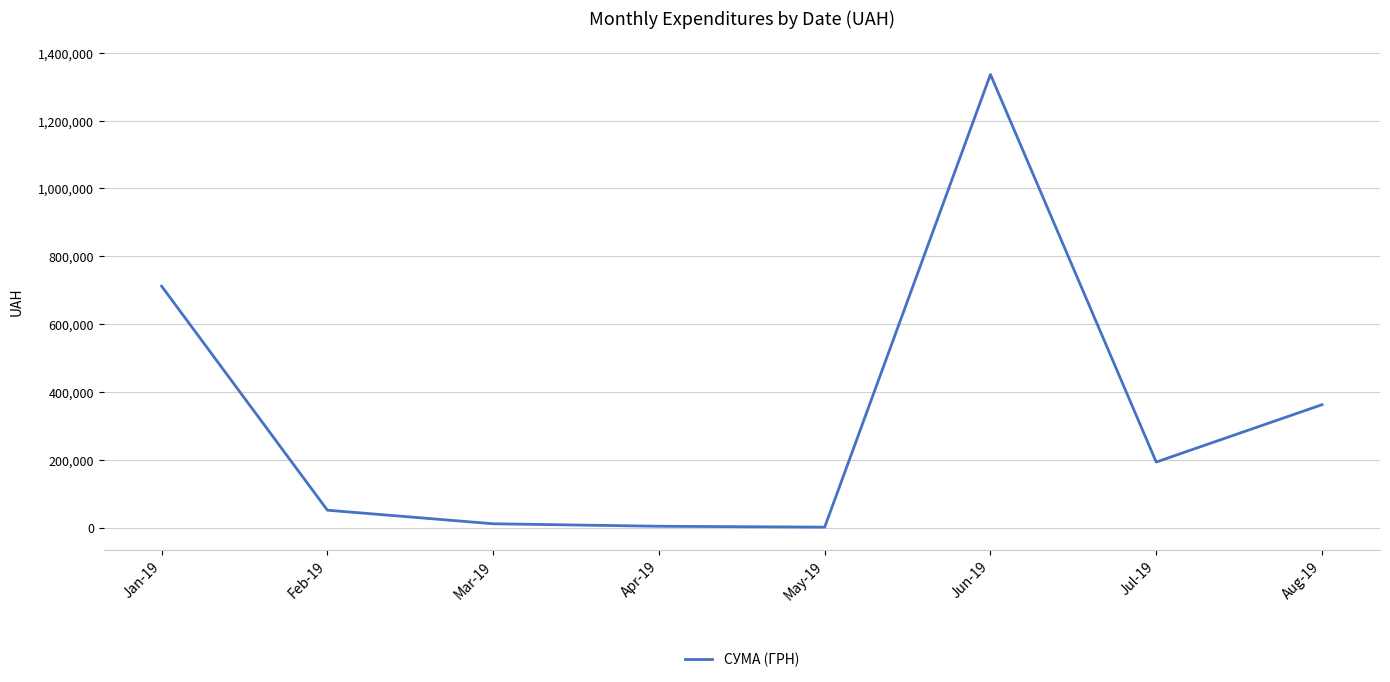

What is the difference between the values at Aug-19 and Jun-19?

973494.6